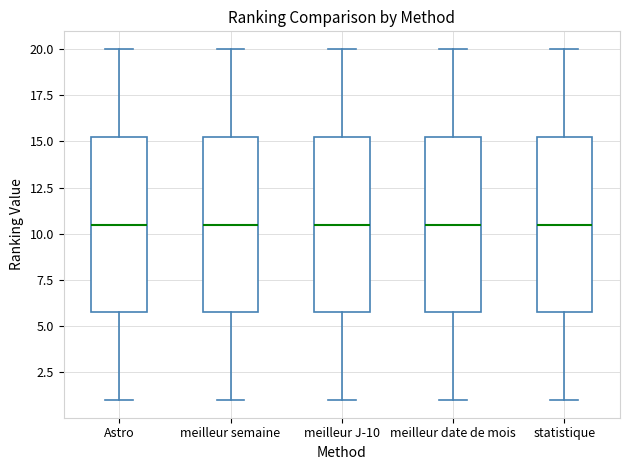

Reading left to right, read every box against the y-axis: the position of its median line, the range the box covers, and the ends of its whiskers. The values are not printed on the chart, so give them approximately, as read against the axis.

Astro: median 10.5, box 6.0 to 15.5, whiskers 1.0 to 20.0
meilleur semaine: median 10.5, box 6.0 to 15.5, whiskers 1.0 to 20.0
meilleur J-10: median 10.5, box 6.0 to 15.5, whiskers 1.0 to 20.0
meilleur date de mois: median 10.5, box 6.0 to 15.5, whiskers 1.0 to 20.0
statistique: median 10.5, box 6.0 to 15.5, whiskers 1.0 to 20.0